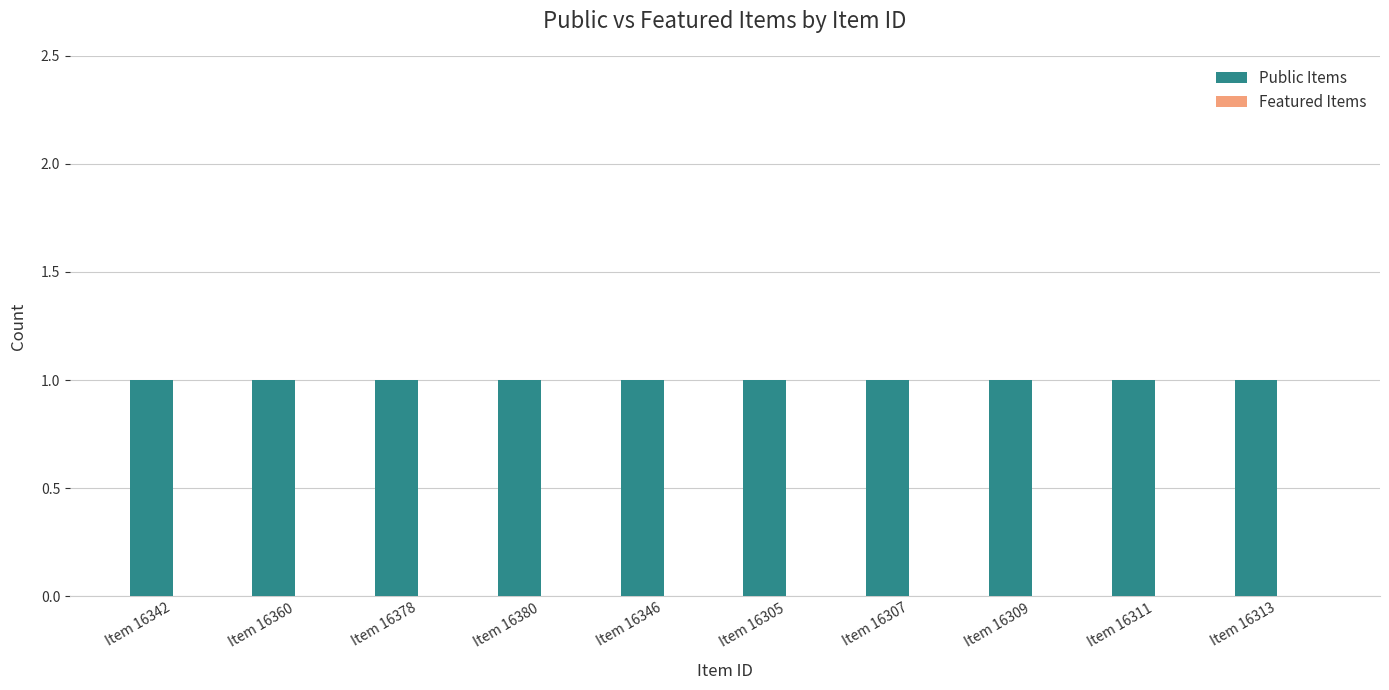

Reading right to left, list all the values displayed in this chart.

Public Items: Item 16313=1	Item 16311=1	Item 16309=1	Item 16307=1	Item 16305=1	Item 16346=1	Item 16380=1	Item 16378=1	Item 16360=1	Item 16342=1
Featured Items: Item 16313=0	Item 16311=0	Item 16309=0	Item 16307=0	Item 16305=0	Item 16346=0	Item 16380=0	Item 16378=0	Item 16360=0	Item 16342=0